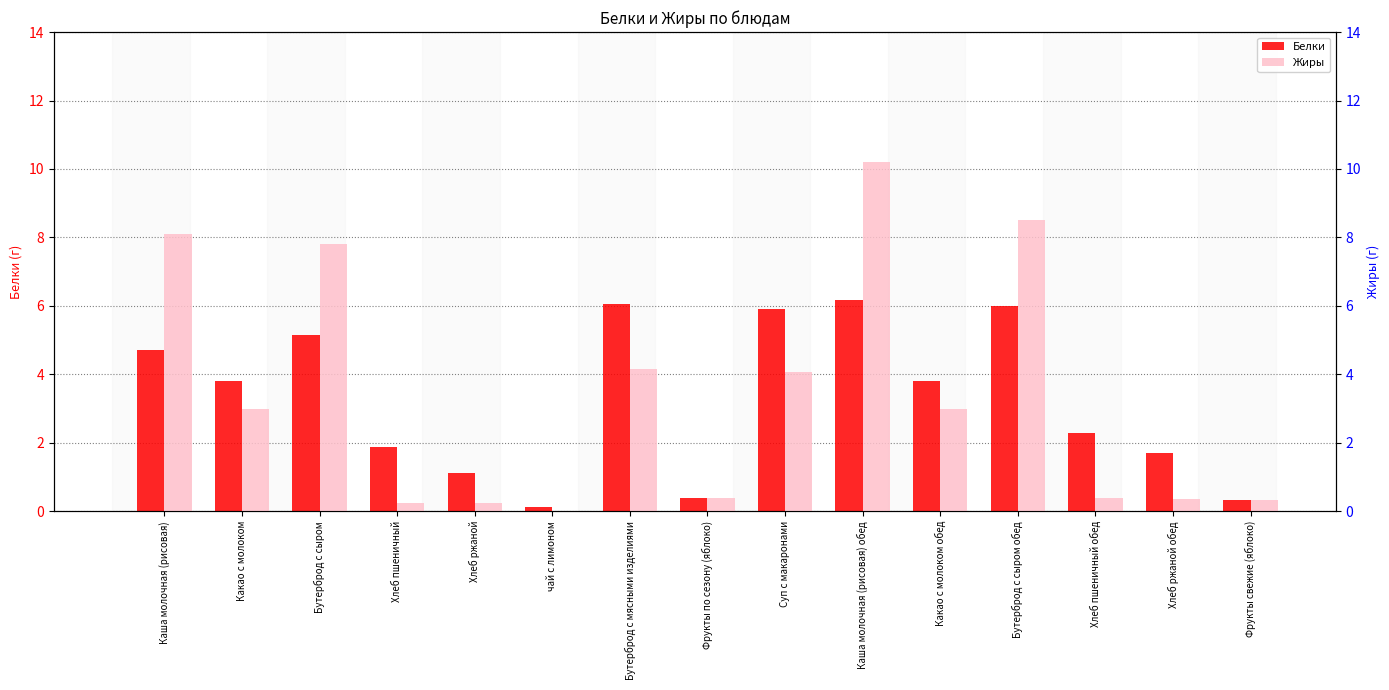

What is the difference between the maximum and second lowest values in the Жиры series?

10.0